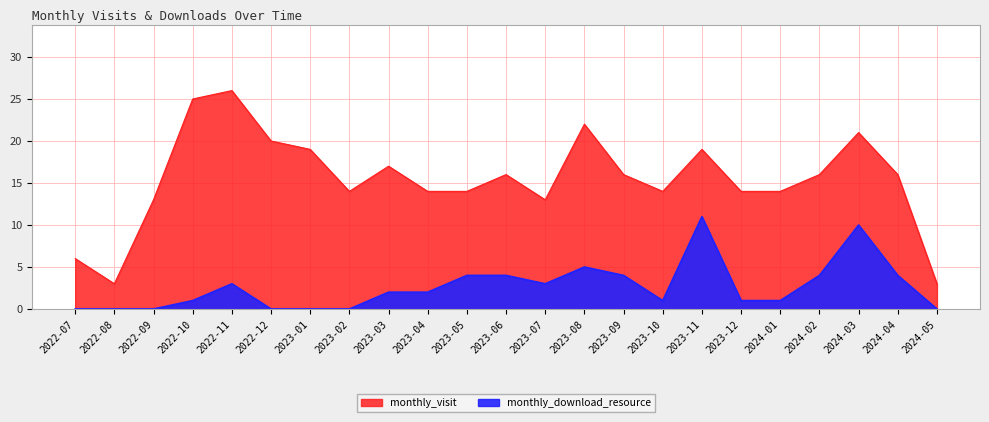

What are all the series names shown in the legend?

monthly_visit, monthly_download_resource